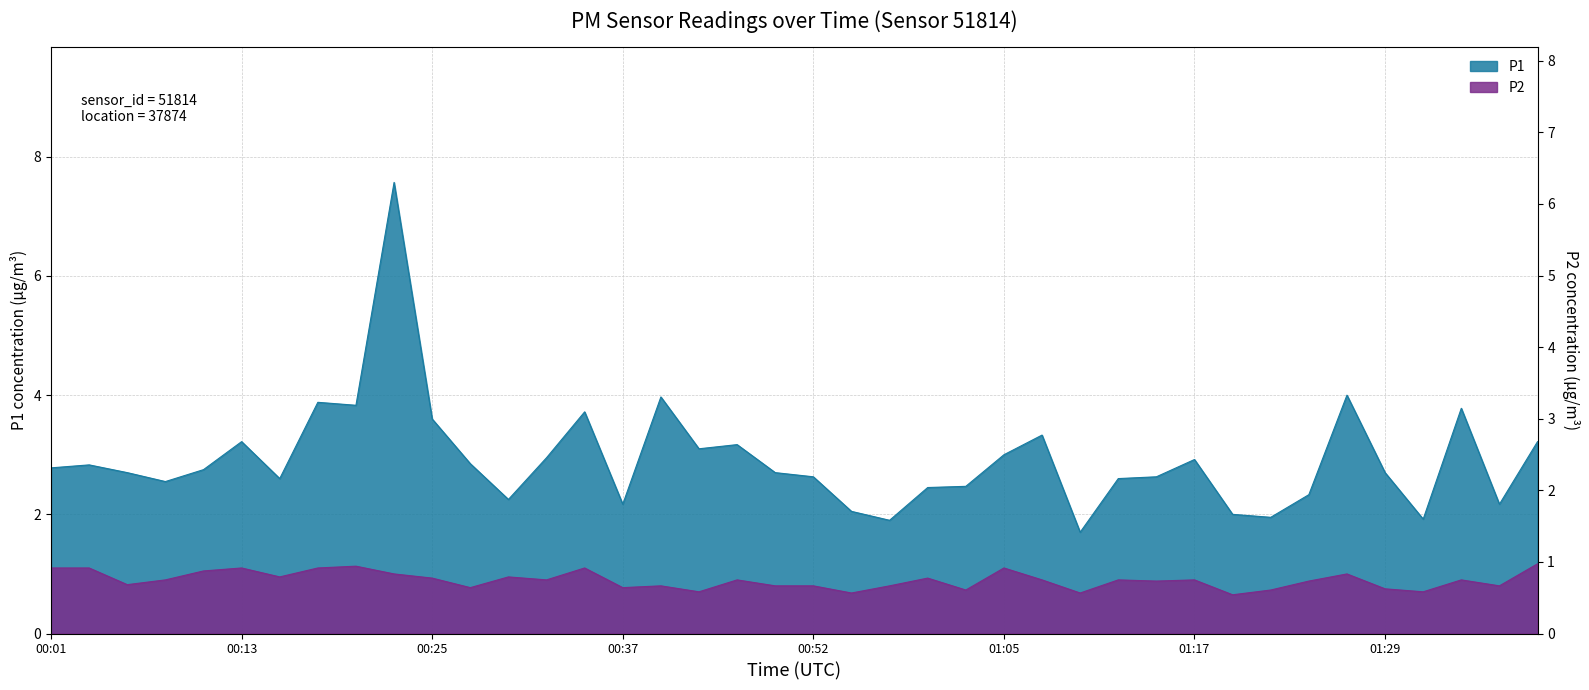

The P1 series shows 2.6 at 01:14. True or false?

True